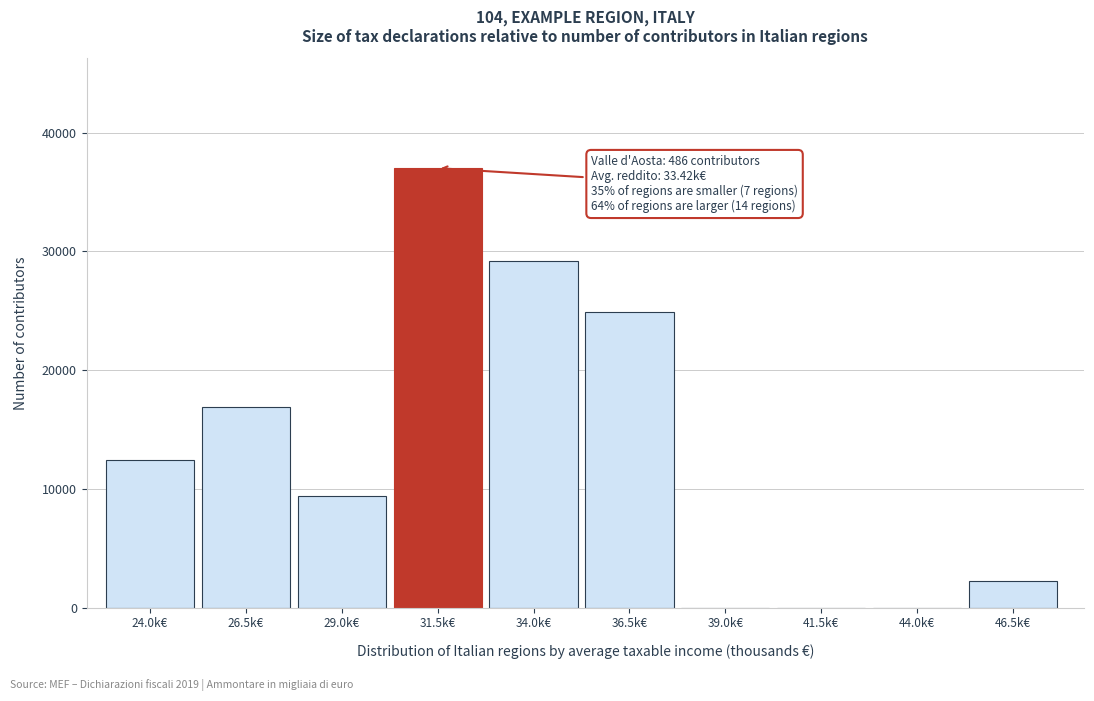

Reading left to right, what are all the values shown in this chart?

24.0k€=12450	26.5k€=16899	29.0k€=9385	31.5k€=37010	34.0k€=29216	36.5k€=24904	39.0k€=0	41.5k€=0	44.0k€=0	46.5k€=2232